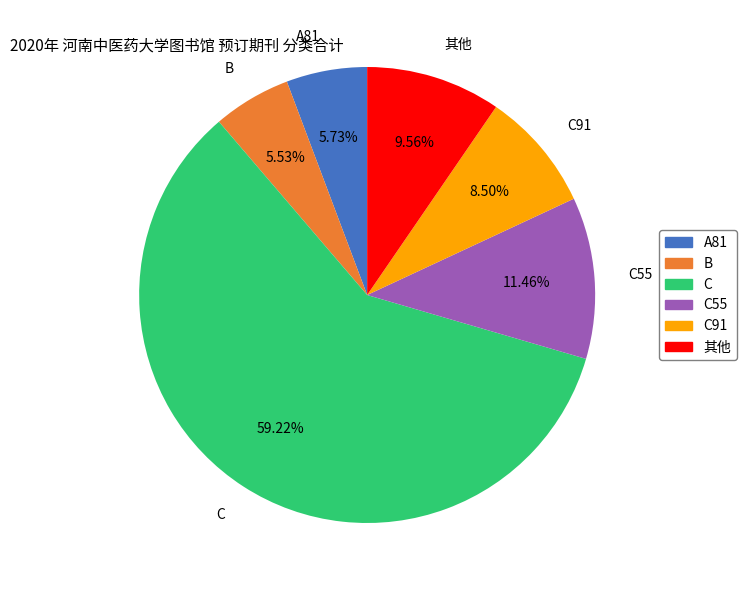

How many segments does this pie chart have?

6